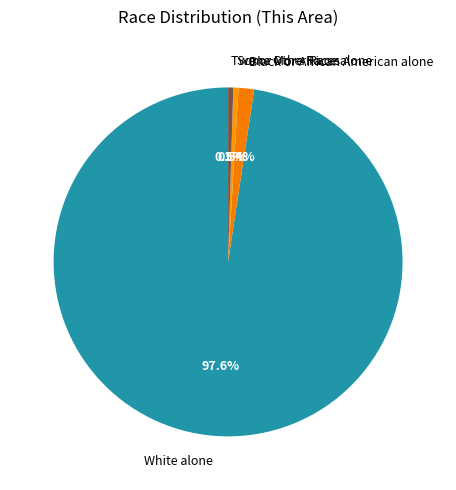

How many segments does this pie chart have?

4